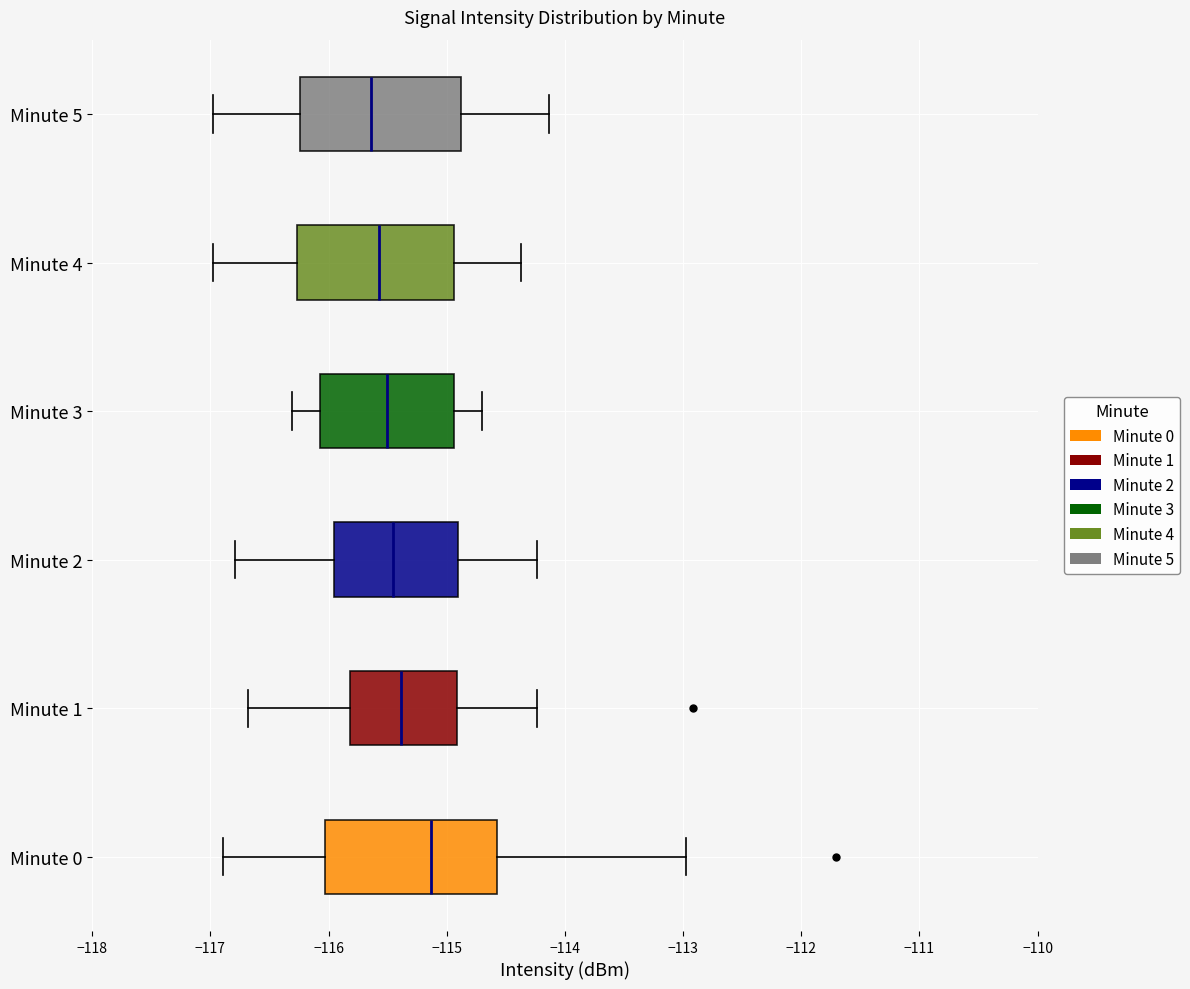

Where does the right whisker of the box for Minute 1 end on the x-axis? The values are not printed on the chart, so give them approximately, as read against the axis.

-114.2